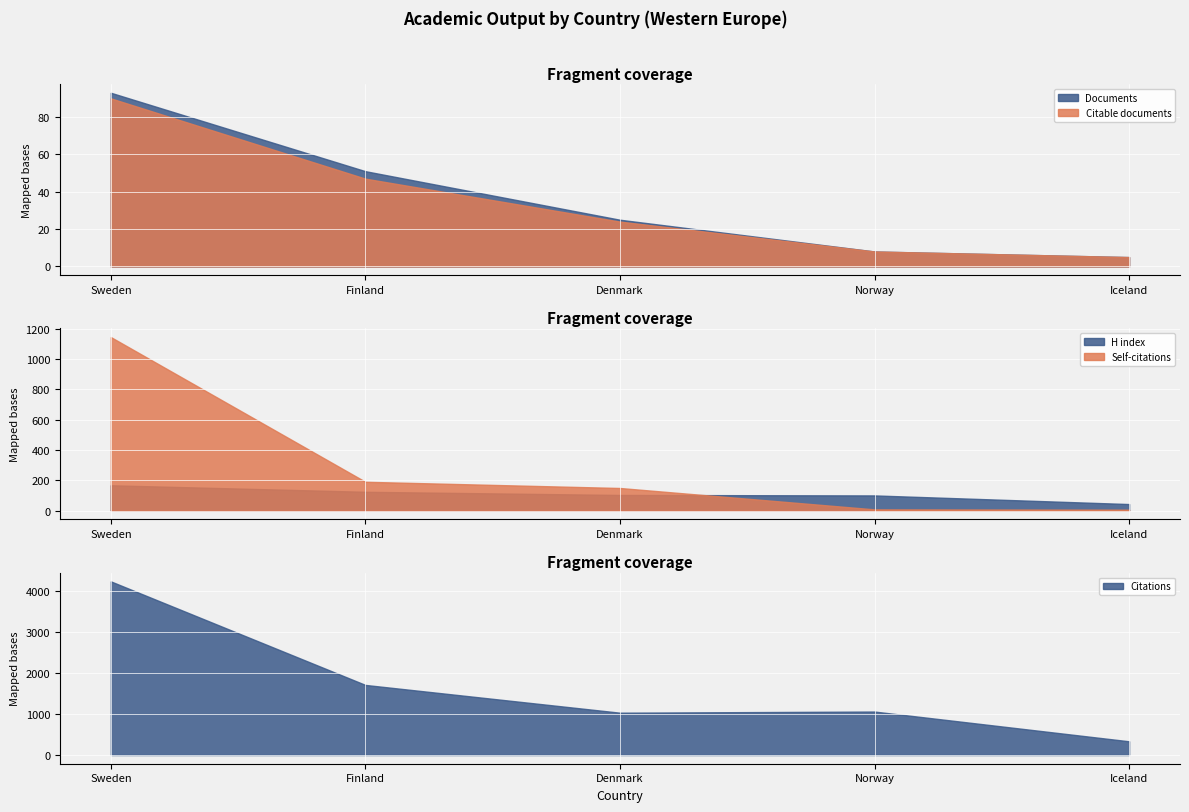

Which series has the widest spread of values?

Citations